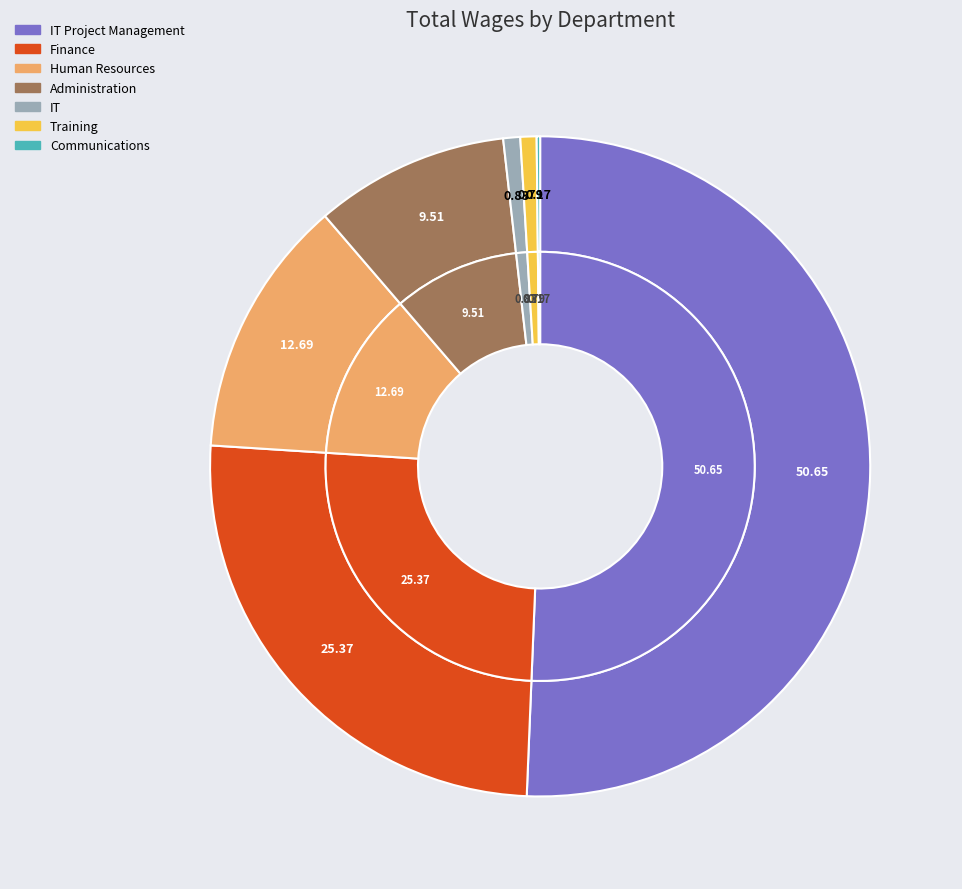

Count the number of slices in the pie.

7